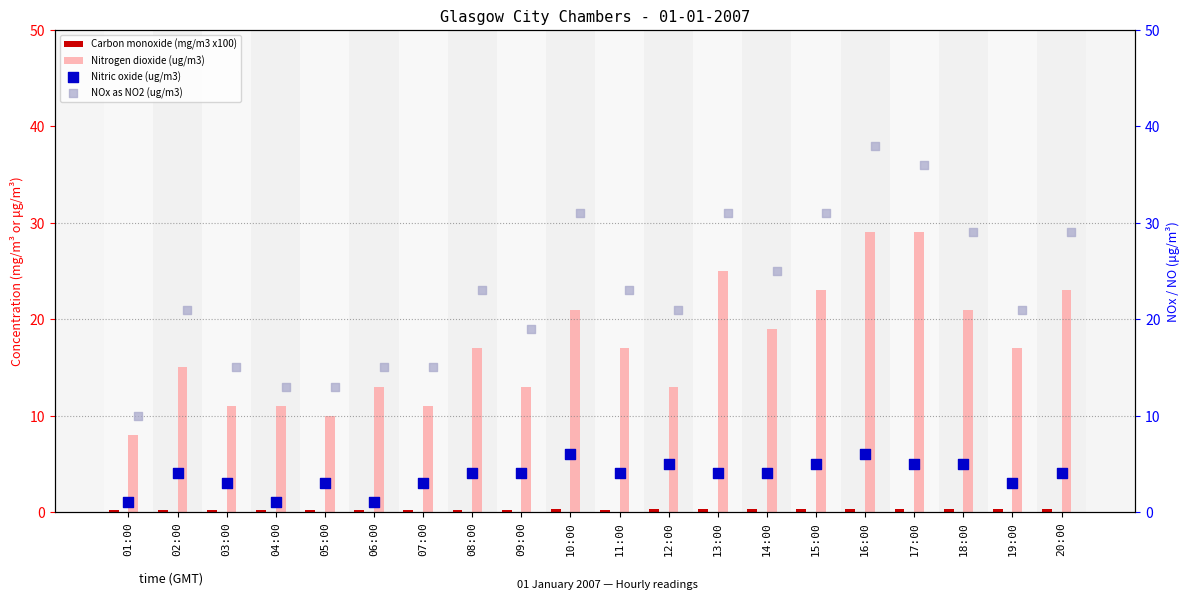

Which series has the largest total across all categories?

NOx as NO2 (ug/m3)